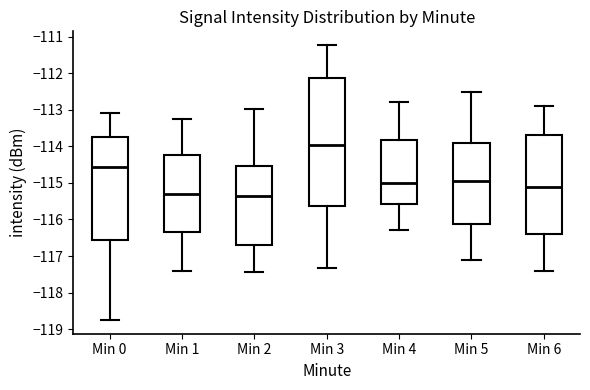

Reading left to right, read every box against the y-axis: the position of its median line, the range the box covers, and the ends of its whiskers. The values are not printed on the chart, so give them approximately, as read against the axis.

Min 0: median -114.6, box -116.5 to -113.7, whiskers -118.7 to -113.1
Min 1: median -115.3, box -116.4 to -114.2, whiskers -117.4 to -113.3
Min 2: median -115.4, box -116.7 to -114.5, whiskers -117.4 to -113.0
Min 3: median -114.0, box -115.6 to -112.1, whiskers -117.3 to -111.2
Min 4: median -115.0, box -115.6 to -113.8, whiskers -116.3 to -112.8
Min 5: median -114.9, box -116.1 to -113.9, whiskers -117.1 to -112.5
Min 6: median -115.1, box -116.4 to -113.7, whiskers -117.4 to -112.9